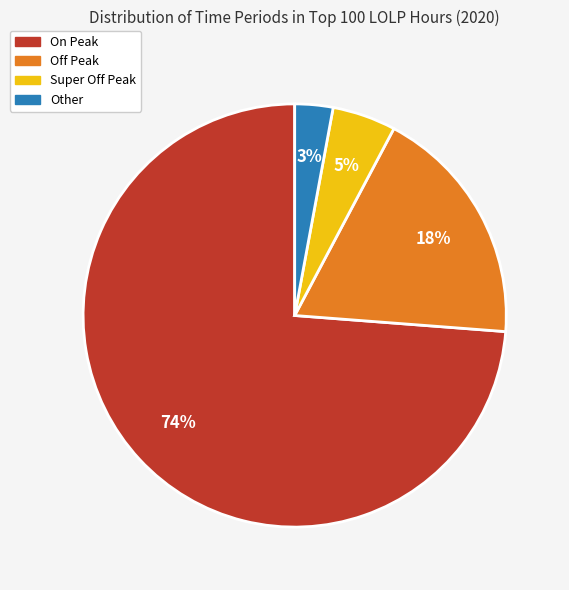

To the nearest percent, what is the combined percentage of Super Off Peak and Other?

8%